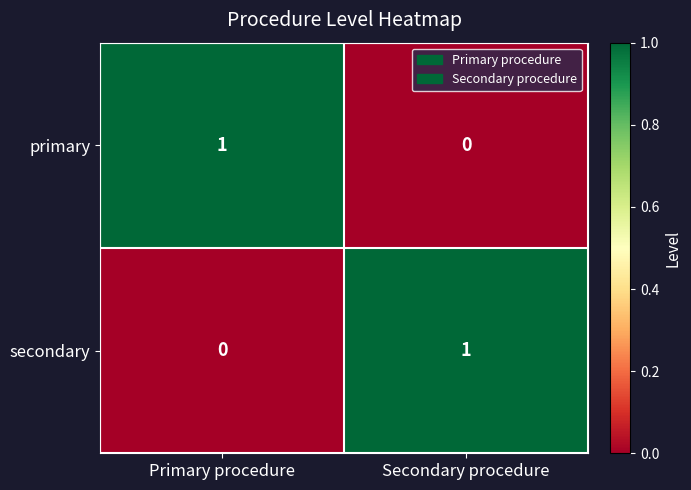

At which label is primary closest to 0?

Secondary procedure